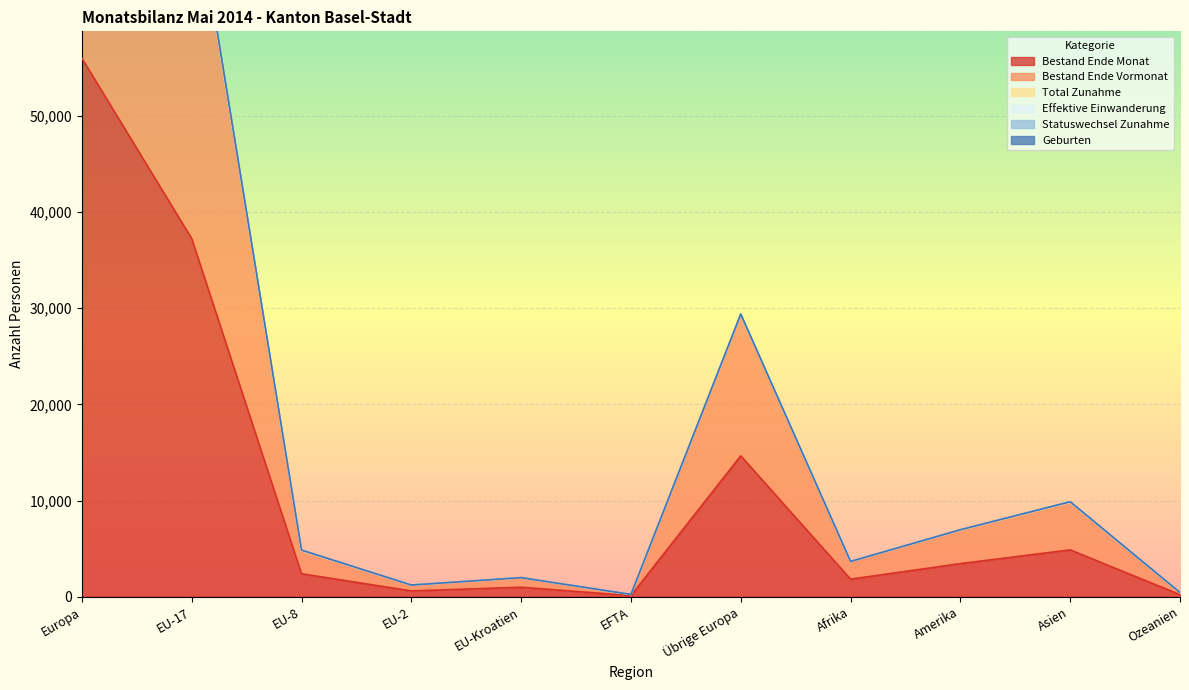

What is the approximate value of Bestand Ende Vormonat at EU-Kroatien, to the nearest 100?

2000